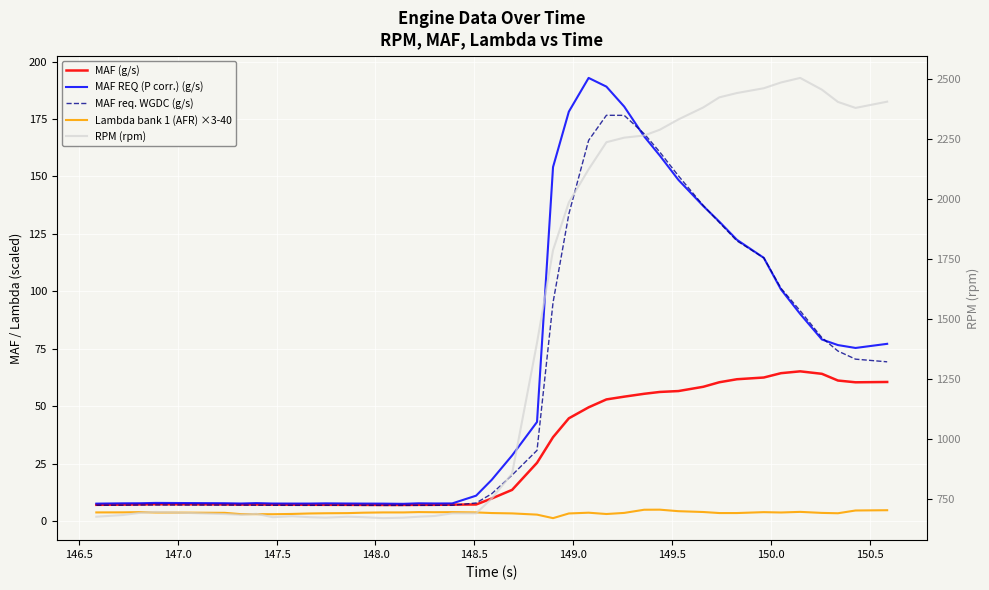

The RPM (rpm) series shows 3946.4 at 35. True or false?

False